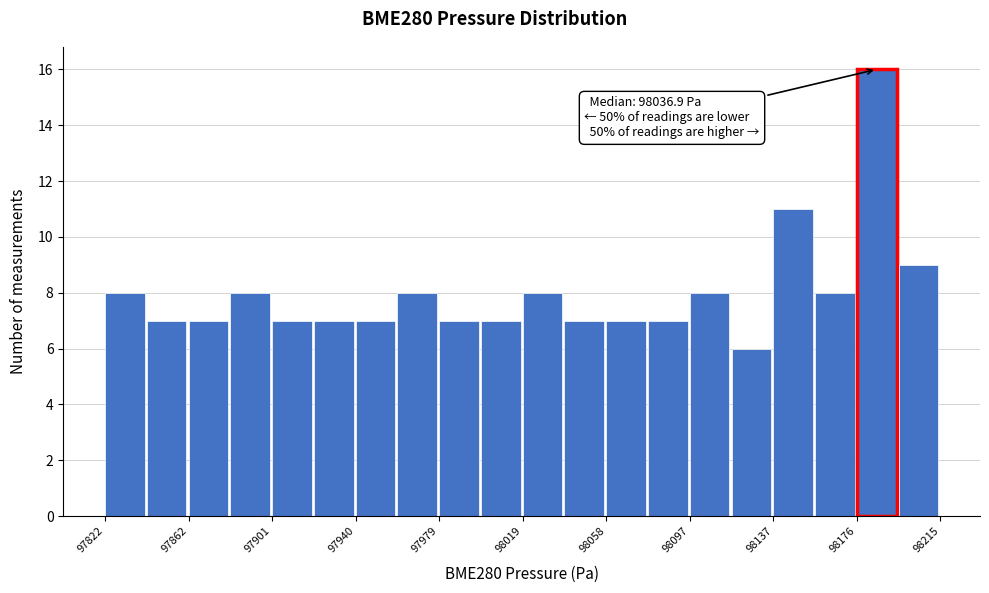

Read against the x-axis, roughly where is the centre of the tallest bar?

98185